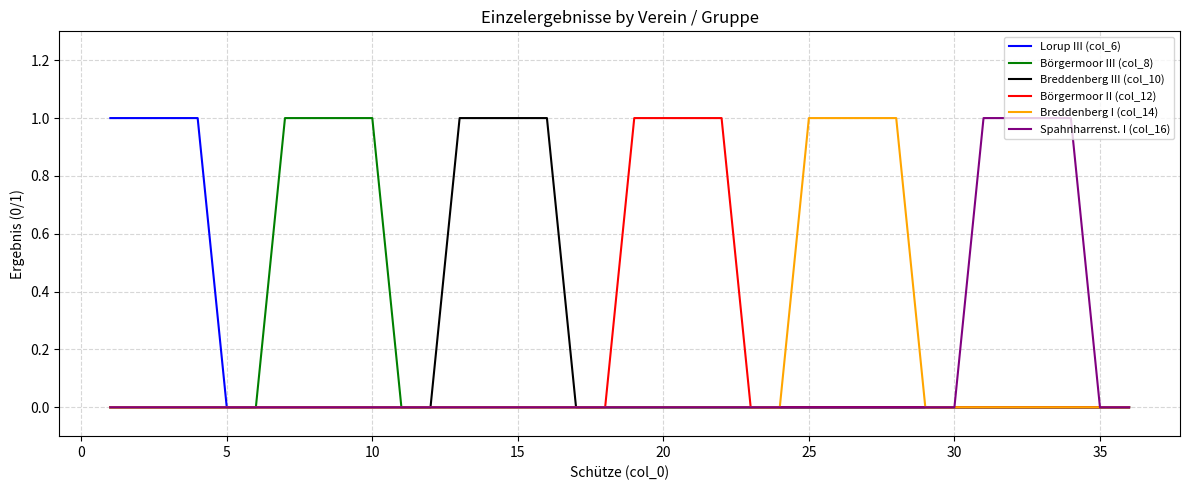

True or false: Lorup III (col_6) and Börgermoor II (col_12) intersect in this chart.

False